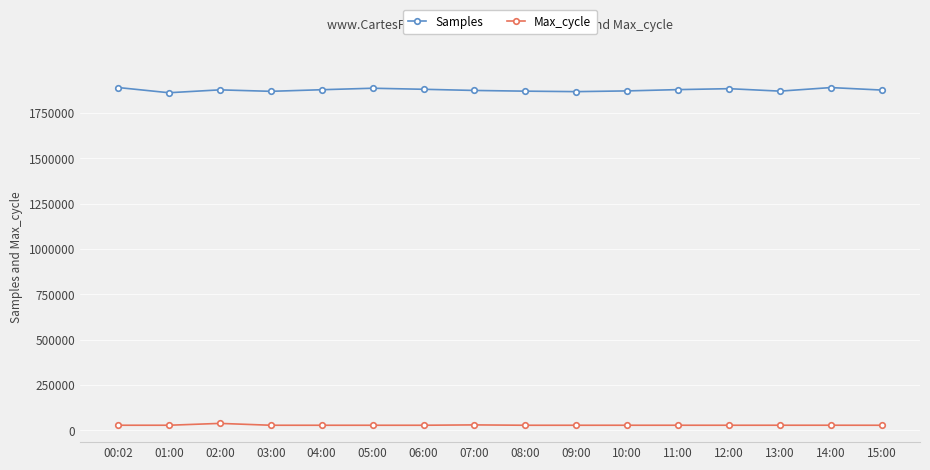

How many values in the Samples series are below 1877484?

8